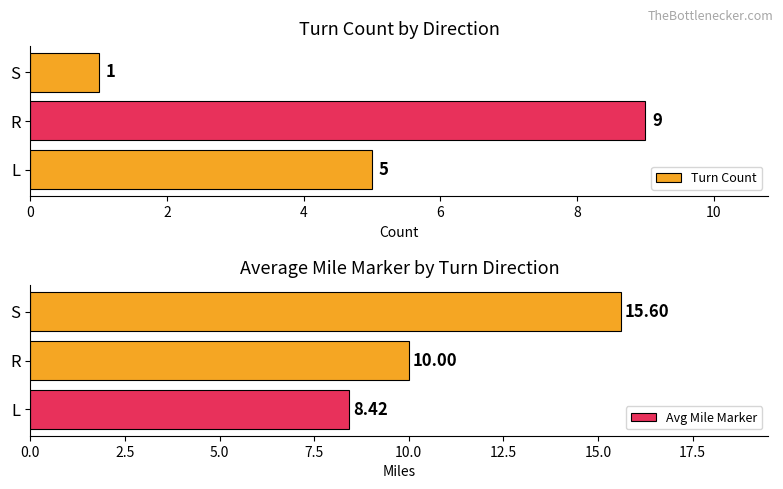

At which label does Turn Count reach its peak?

R